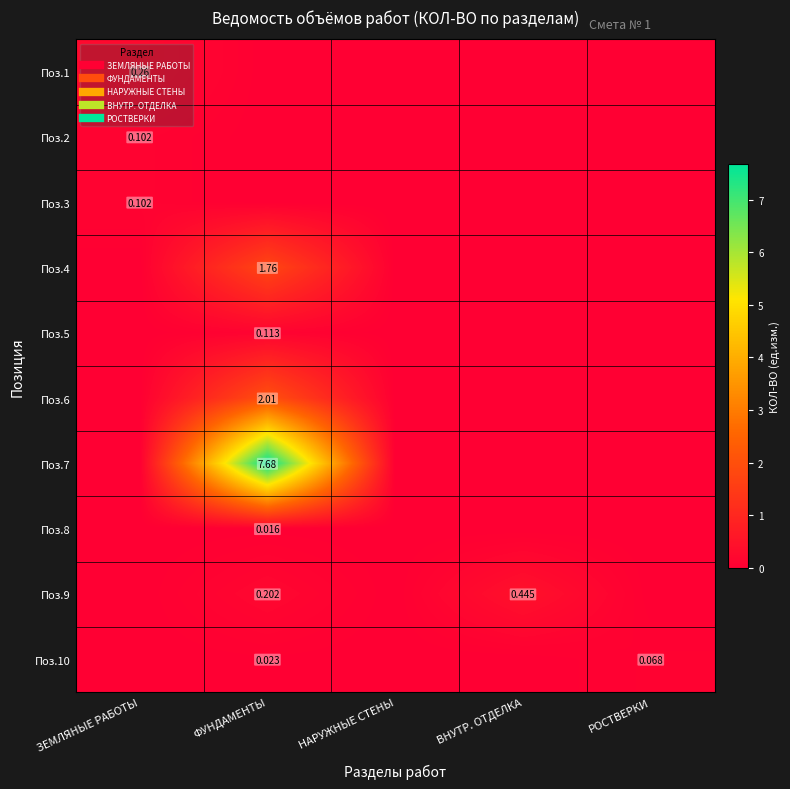

Between ФУНДАМЕНТЫ and РОСТВЕРКИ, which is larger?

ФУНДАМЕНТЫ